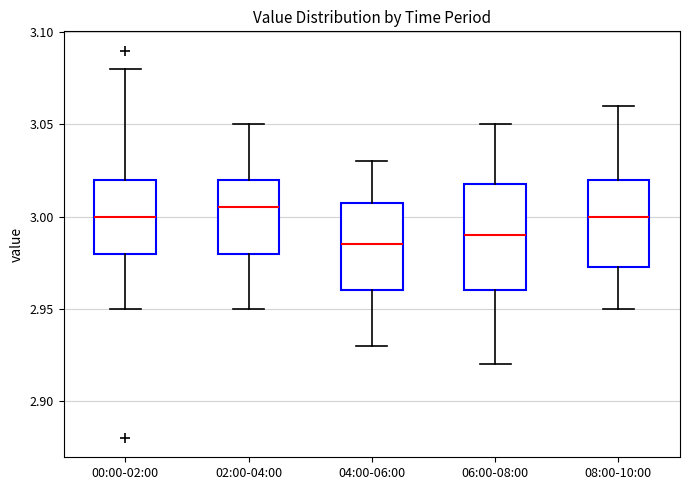

Reading left to right, transcribe this box plot: for each box, give where its median line is, the range the box spans, and where its two whiskers end, as read against the y-axis. The values are not printed on the chart, so give them approximately, as read against the axis.

00:00-02:00: median 3.000, box 2.980 to 3.020, whiskers 2.950 to 3.080
02:00-04:00: median 3.005, box 2.980 to 3.020, whiskers 2.950 to 3.050
04:00-06:00: median 2.985, box 2.960 to 3.010, whiskers 2.930 to 3.030
06:00-08:00: median 2.990, box 2.960 to 3.020, whiskers 2.920 to 3.050
08:00-10:00: median 3.000, box 2.975 to 3.020, whiskers 2.950 to 3.060